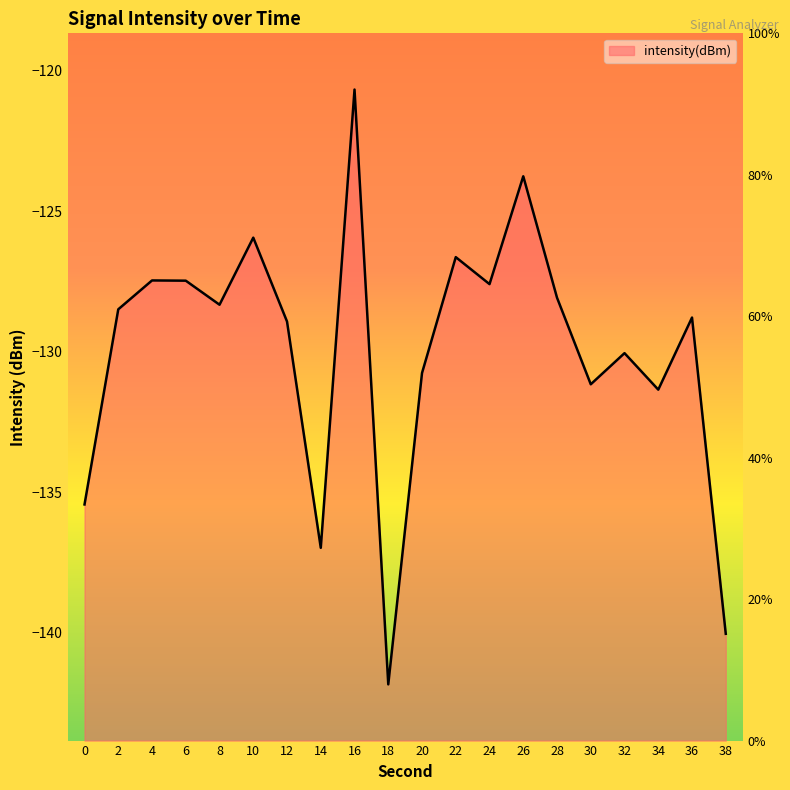

What is the sum of the values at 28 and 8?

-256.4